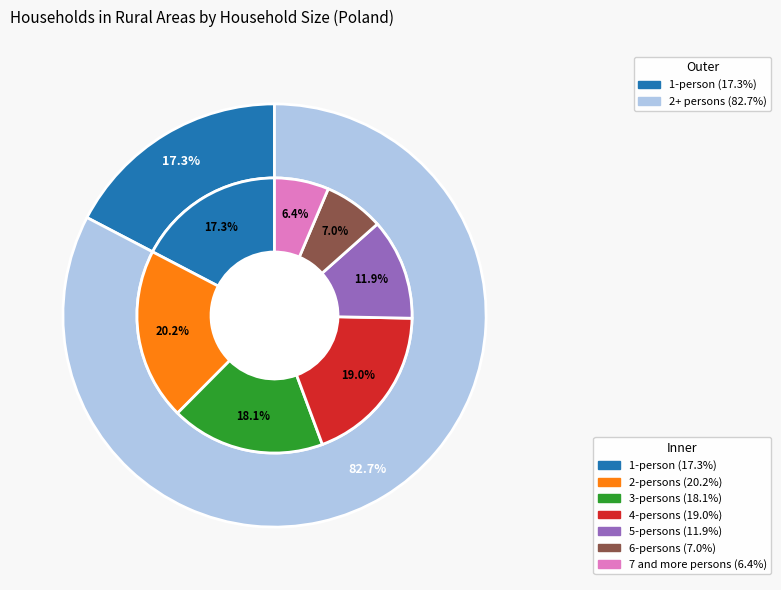

Does 5-persons represent more than half of the total?

No